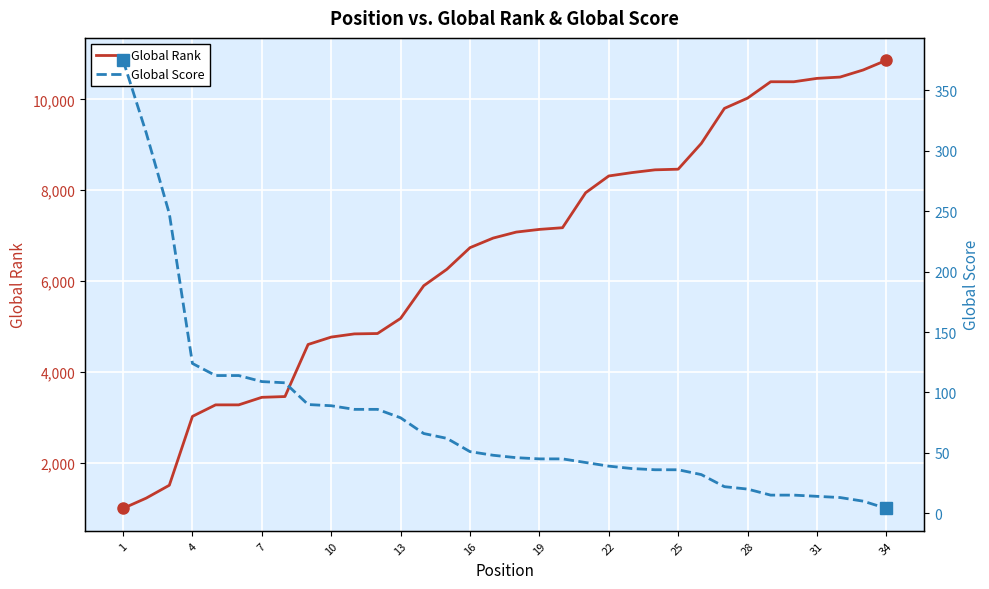

True or false: Global Rank has a value of 8203 at 25.

False